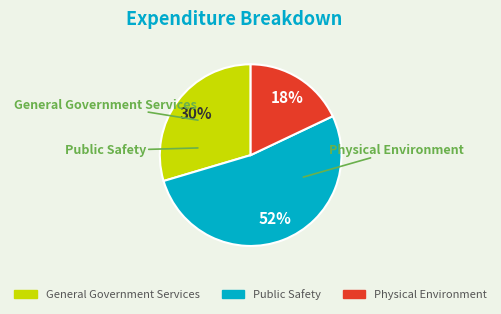

Does any single category account for the majority?

Yes